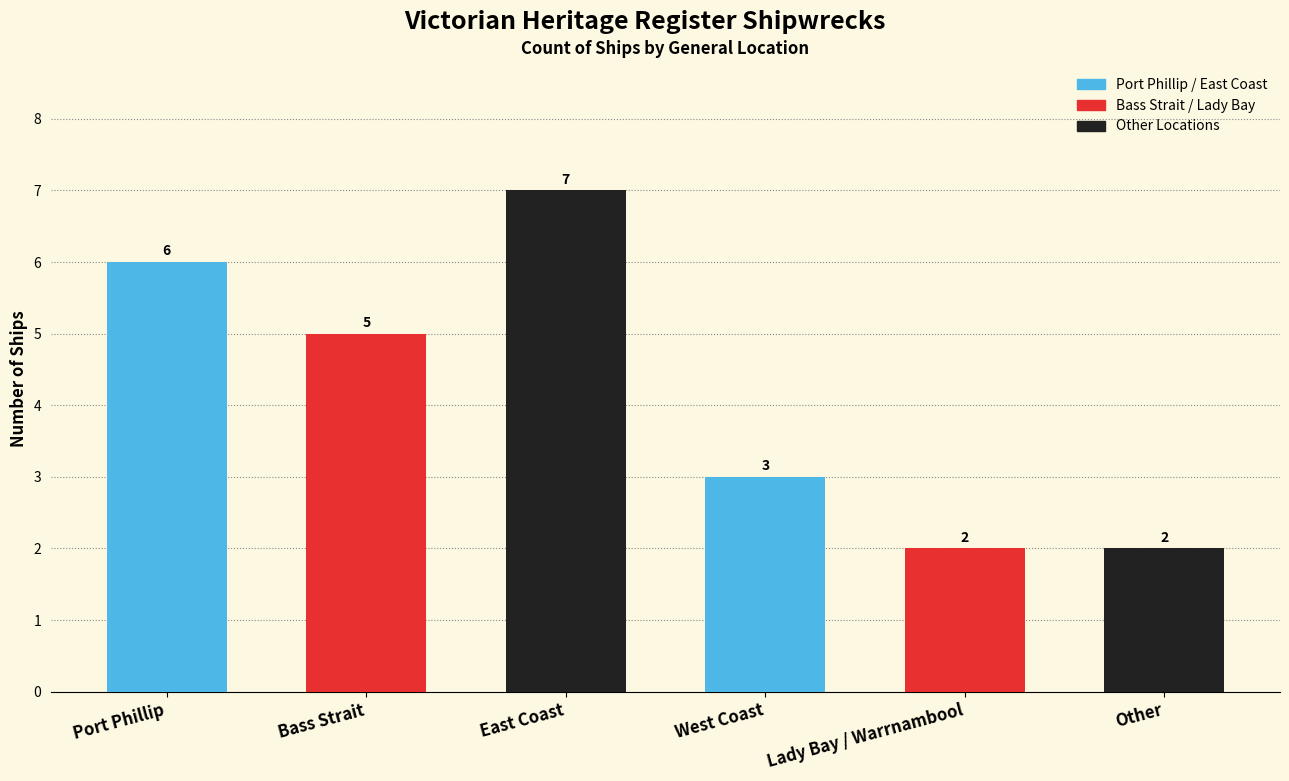

What is the maximum value shown in the chart?

7